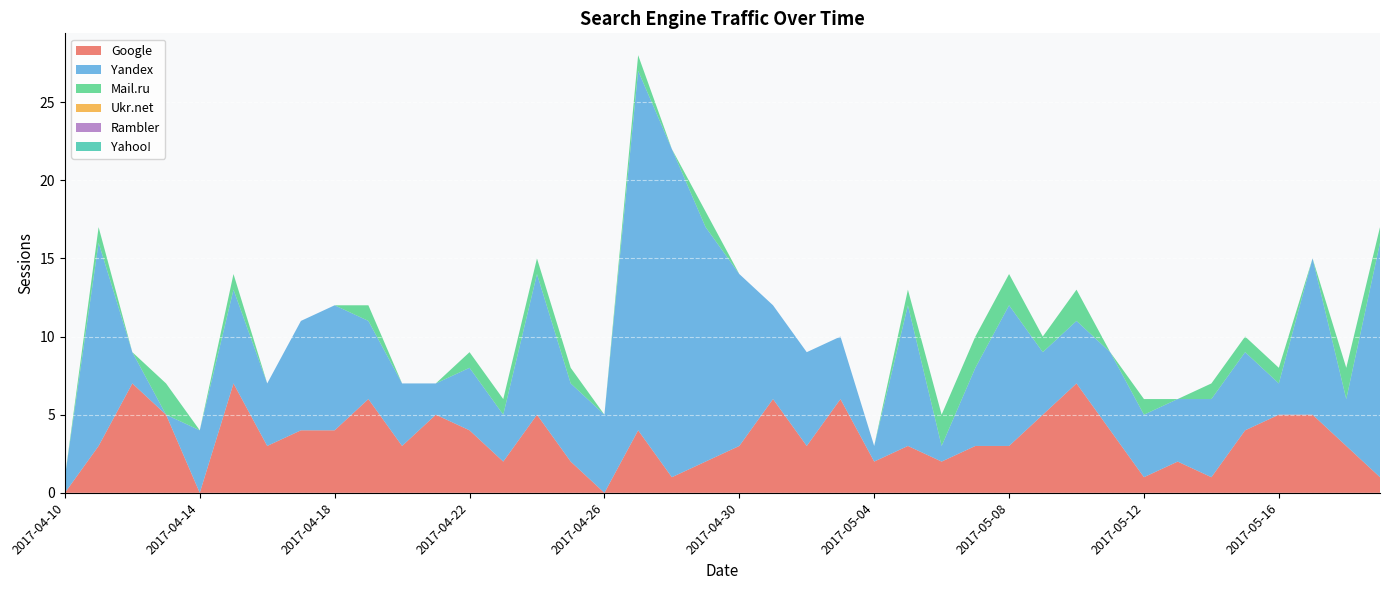

Reading right to left, what are all the values shown in this chart?

Google: 2017-05-19=1	2017-05-18=3	2017-05-17=5	2017-05-16=5	2017-05-15=4	2017-05-14=1	2017-05-13=2	2017-05-12=1	2017-05-11=4	2017-05-10=7	2017-05-09=5	2017-05-08=3	2017-05-07=3	2017-05-06=2	2017-05-05=3	2017-05-04=2	2017-05-03=6	2017-05-02=3	2017-05-01=6	2017-04-30=3	2017-04-29=2	2017-04-28=1	2017-04-27=4	2017-04-26=0	2017-04-25=2	2017-04-24=5	2017-04-23=2	2017-04-22=4	2017-04-21=5	2017-04-20=3	2017-04-19=6	2017-04-18=4	2017-04-17=4	2017-04-16=3	2017-04-15=7	2017-04-14=0	2017-04-13=5	2017-04-12=7	2017-04-11=3	2017-04-10=0
Yandex: 2017-05-19=15	2017-05-18=3	2017-05-17=10	2017-05-16=2	2017-05-15=5	2017-05-14=5	2017-05-13=4	2017-05-12=4	2017-05-11=5	2017-05-10=4	2017-05-09=4	2017-05-08=9	2017-05-07=5	2017-05-06=1	2017-05-05=9	2017-05-04=1	2017-05-03=4	2017-05-02=6	2017-05-01=6	2017-04-30=11	2017-04-29=15	2017-04-28=21	2017-04-27=23	2017-04-26=5	2017-04-25=5	2017-04-24=9	2017-04-23=3	2017-04-22=4	2017-04-21=2	2017-04-20=4	2017-04-19=5	2017-04-18=8	2017-04-17=7	2017-04-16=4	2017-04-15=6	2017-04-14=4	2017-04-13=0	2017-04-12=2	2017-04-11=13	2017-04-10=1
Mail.ru: 2017-05-19=1	2017-05-18=2	2017-05-17=0	2017-05-16=1	2017-05-15=1	2017-05-14=1	2017-05-13=0	2017-05-12=1	2017-05-11=0	2017-05-10=2	2017-05-09=1	2017-05-08=2	2017-05-07=2	2017-05-06=2	2017-05-05=1	2017-05-04=0	2017-05-03=0	2017-05-02=0	2017-05-01=0	2017-04-30=0	2017-04-29=1	2017-04-28=0	2017-04-27=1	2017-04-26=0	2017-04-25=1	2017-04-24=1	2017-04-23=1	2017-04-22=1	2017-04-21=0	2017-04-20=0	2017-04-19=1	2017-04-18=0	2017-04-17=0	2017-04-16=0	2017-04-15=1	2017-04-14=0	2017-04-13=2	2017-04-12=0	2017-04-11=1	2017-04-10=0
Ukr.net: 2017-05-19=0	2017-05-18=0	2017-05-17=0	2017-05-16=0	2017-05-15=0	2017-05-14=0	2017-05-13=0	2017-05-12=0	2017-05-11=0	2017-05-10=0	2017-05-09=0	2017-05-08=0	2017-05-07=0	2017-05-06=0	2017-05-05=0	2017-05-04=0	2017-05-03=0	2017-05-02=0	2017-05-01=0	2017-04-30=0	2017-04-29=0	2017-04-28=0	2017-04-27=0	2017-04-26=0	2017-04-25=0	2017-04-24=0	2017-04-23=0	2017-04-22=0	2017-04-21=0	2017-04-20=0	2017-04-19=0	2017-04-18=0	2017-04-17=0	2017-04-16=0	2017-04-15=0	2017-04-14=0	2017-04-13=0	2017-04-12=0	2017-04-11=0	2017-04-10=0
Rambler: 2017-05-19=0	2017-05-18=0	2017-05-17=0	2017-05-16=0	2017-05-15=0	2017-05-14=0	2017-05-13=0	2017-05-12=0	2017-05-11=0	2017-05-10=0	2017-05-09=0	2017-05-08=0	2017-05-07=0	2017-05-06=0	2017-05-05=0	2017-05-04=0	2017-05-03=0	2017-05-02=0	2017-05-01=0	2017-04-30=0	2017-04-29=0	2017-04-28=0	2017-04-27=0	2017-04-26=0	2017-04-25=0	2017-04-24=0	2017-04-23=0	2017-04-22=0	2017-04-21=0	2017-04-20=0	2017-04-19=0	2017-04-18=0	2017-04-17=0	2017-04-16=0	2017-04-15=0	2017-04-14=0	2017-04-13=0	2017-04-12=0	2017-04-11=0	2017-04-10=0
Yahoo!: 2017-05-19=0	2017-05-18=0	2017-05-17=0	2017-05-16=0	2017-05-15=0	2017-05-14=0	2017-05-13=0	2017-05-12=0	2017-05-11=0	2017-05-10=0	2017-05-09=0	2017-05-08=0	2017-05-07=0	2017-05-06=0	2017-05-05=0	2017-05-04=0	2017-05-03=0	2017-05-02=0	2017-05-01=0	2017-04-30=0	2017-04-29=0	2017-04-28=0	2017-04-27=0	2017-04-26=0	2017-04-25=0	2017-04-24=0	2017-04-23=0	2017-04-22=0	2017-04-21=0	2017-04-20=0	2017-04-19=0	2017-04-18=0	2017-04-17=0	2017-04-16=0	2017-04-15=0	2017-04-14=0	2017-04-13=0	2017-04-12=0	2017-04-11=0	2017-04-10=0